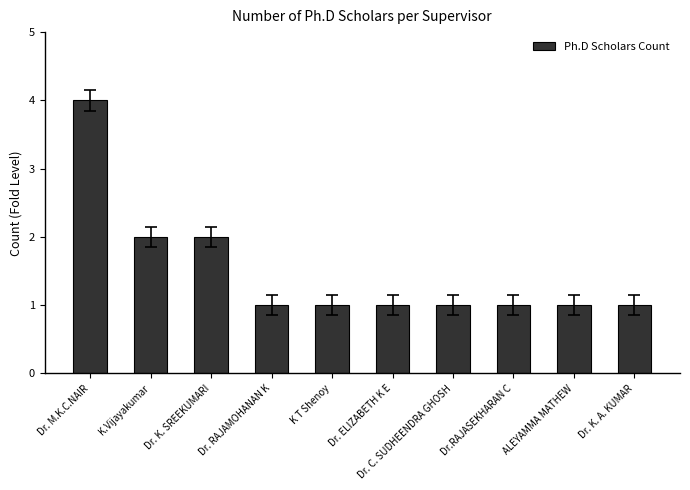

Reading right to left, list all the values displayed in this chart.

Dr. K. A. KUMAR=1	ALEYAMMA MATHEW=1	Dr.RAJASEKHARAN C=1	Dr. C. SUDHEENDRA GHOSH=1	Dr. ELIZABETH K E=1	K T Shenoy=1	Dr. RAJAMOHANAN K=1	Dr. K. SREEKUMARI=2	K.Vijayakumar=2	Dr. M.K.C.NAIR=4